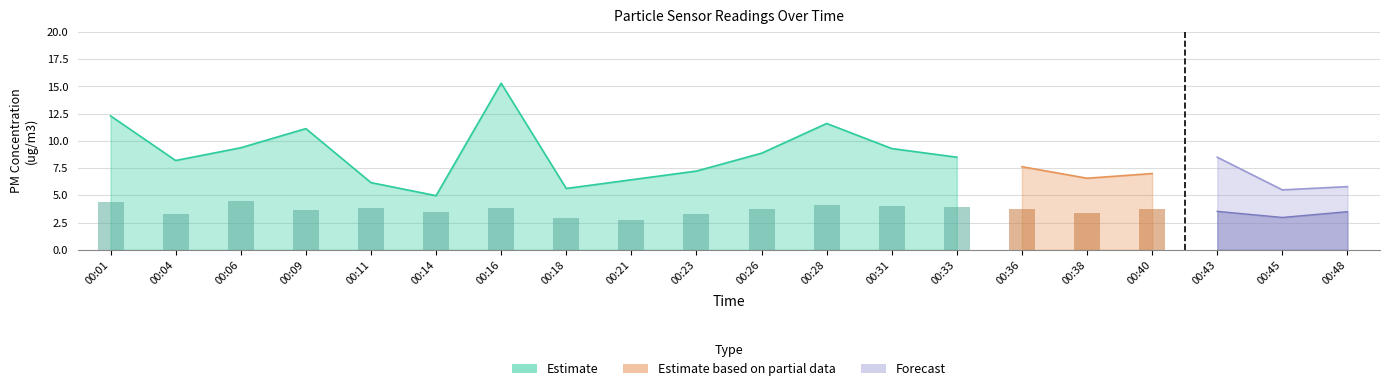

Reading left to right, what are all the values shown in this chart?

SDS_P1: 00:01=12.3	00:04=8.2	00:06=9.4	00:09=11.1	00:11=6.2	00:14=5.0	00:16=15.3	00:18=5.6	00:21=6.4	00:23=7.2	00:26=8.9	00:28=11.6	00:31=9.3	00:33=8.5	00:36=7.6	00:38=6.6	00:40=7.0	00:43=8.5	00:45=5.5	00:48=5.8
SDS_P2: 00:01=4.4	00:04=3.3	00:06=4.5	00:09=3.7	00:11=3.8	00:14=3.4	00:16=3.9	00:18=2.9	00:21=2.7	00:23=3.3	00:26=3.7	00:28=4.1	00:31=4.0	00:33=3.9	00:36=3.8	00:38=3.4	00:40=3.7	00:43=3.5	00:45=3.0	00:48=3.5